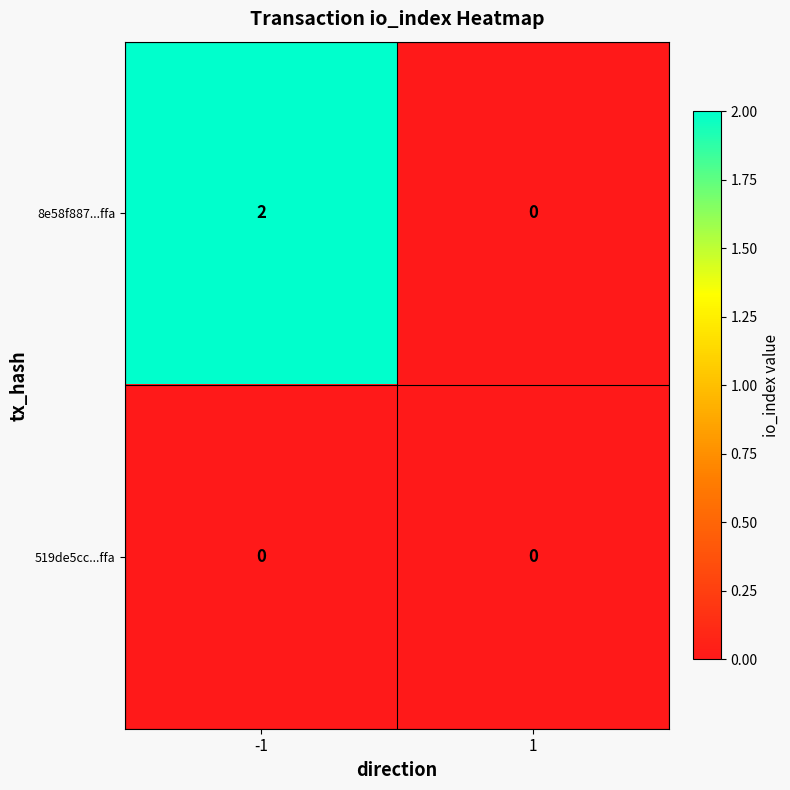

Which series has the largest total across all categories?

8e58f887...ffa